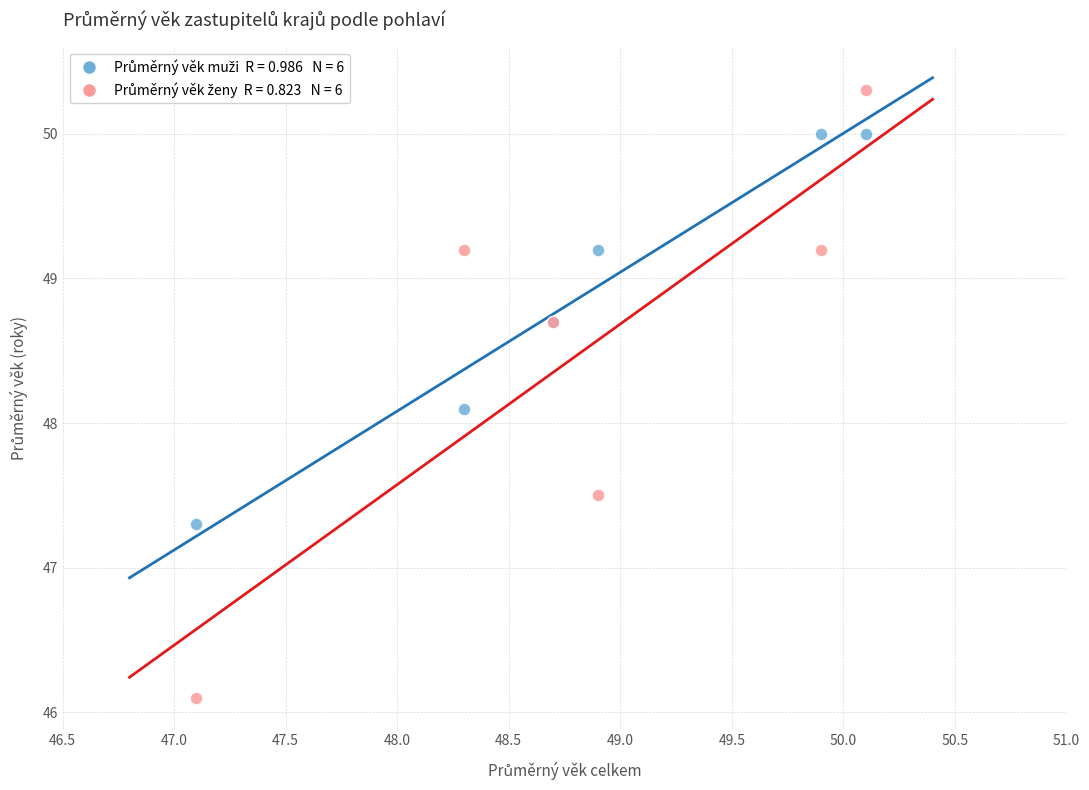

Across all series, what Y value is closest to 48?

48.1